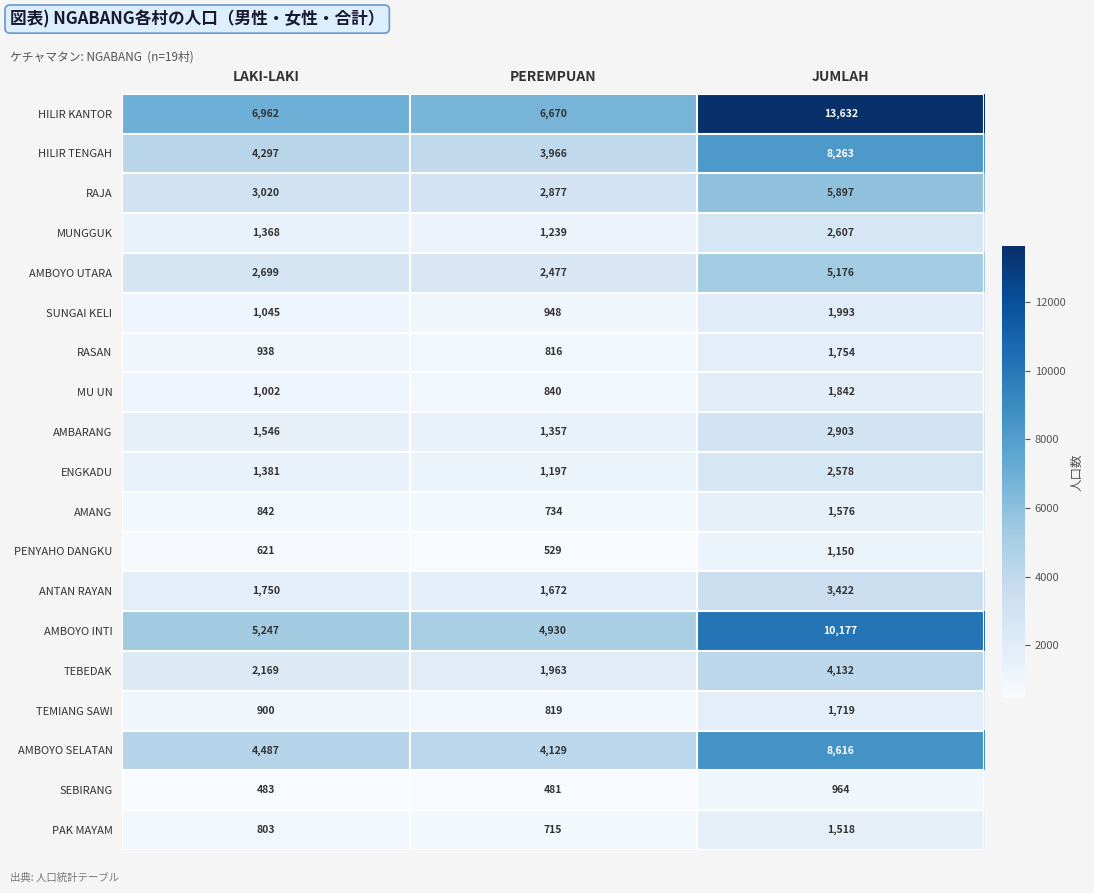

True or false: SUNGAI KELI has a value of 1993 at JUMLAH.

True